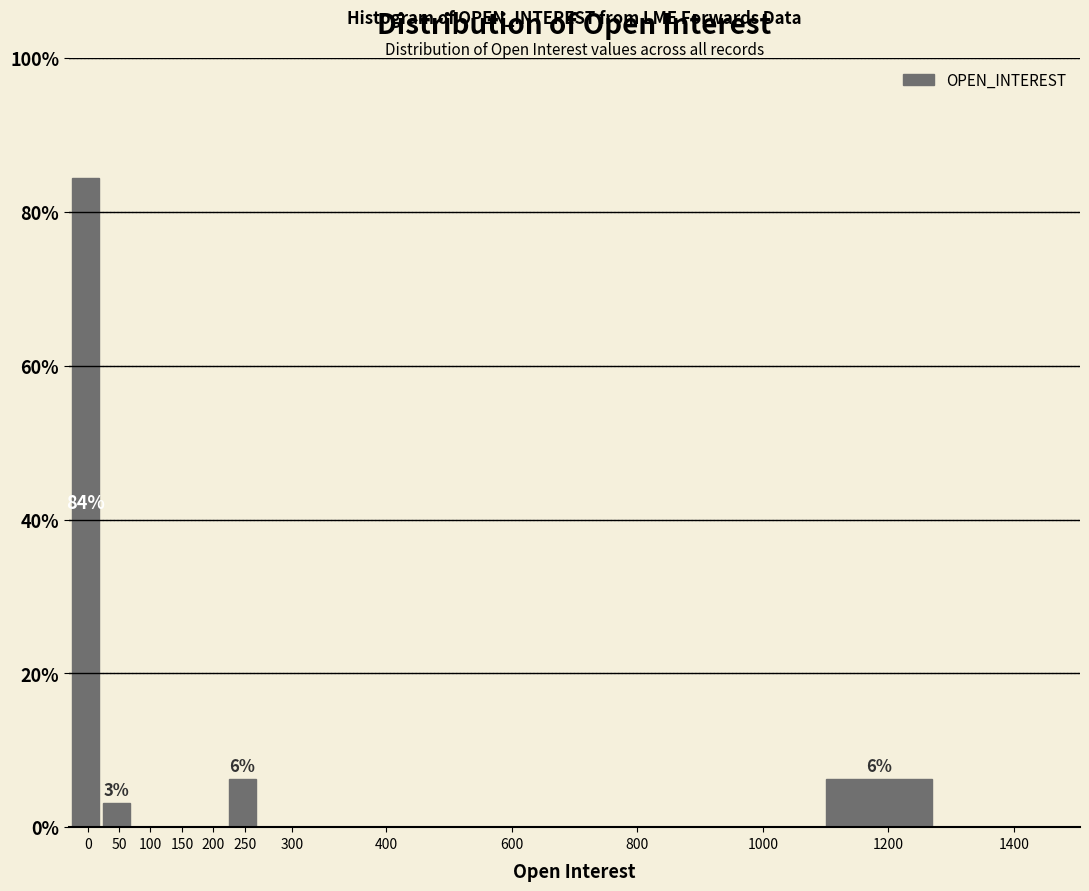

Is it true that the value at 600 is -52.3?

False